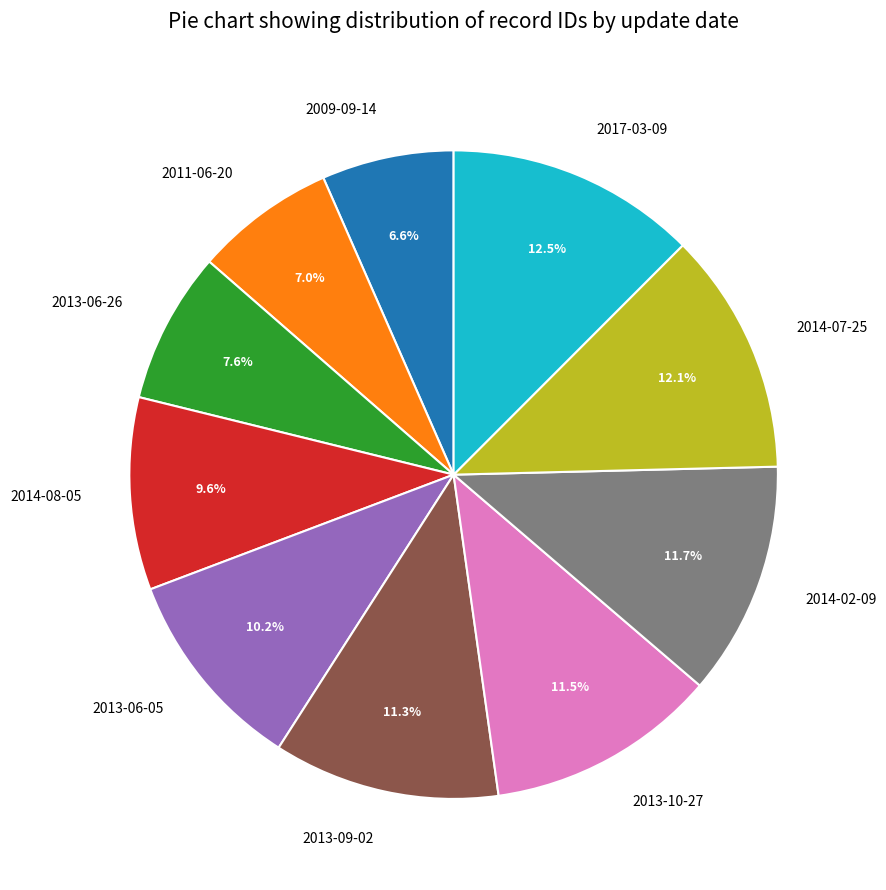

Between 2017-03-09 and 2013-06-26, which is larger?

2017-03-09